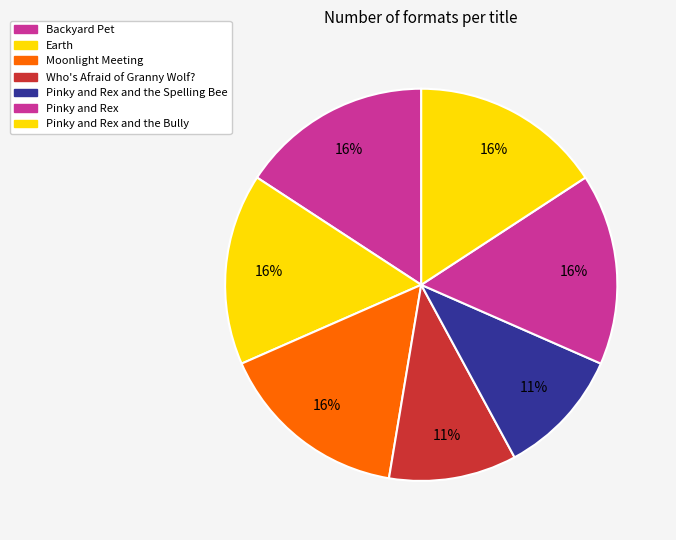

How many slices are in this pie chart?

7